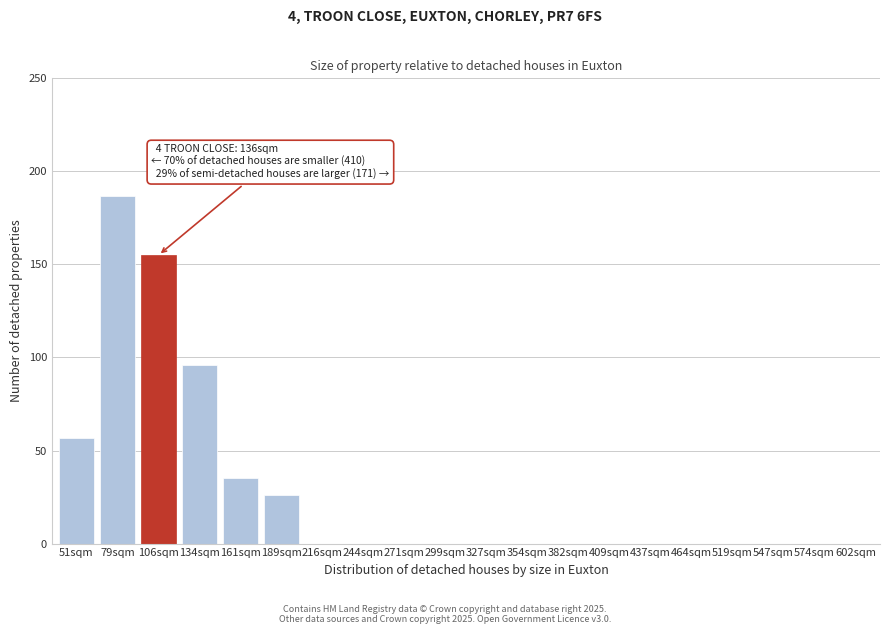

Reading left to right, extract all data points from this chart.

51sqm=57	79sqm=187	106sqm=155	134sqm=96	161sqm=35	189sqm=26	216sqm=0	244sqm=0	271sqm=0	299sqm=0	327sqm=0	354sqm=0	382sqm=0	409sqm=0	437sqm=0	464sqm=0	519sqm=0	547sqm=0	574sqm=0	602sqm=0